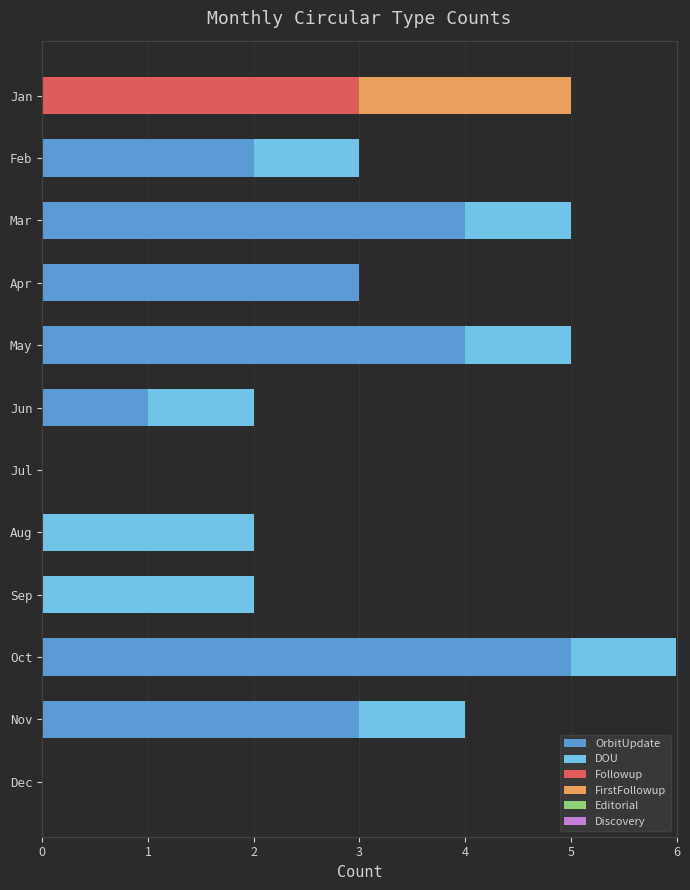

At which label does OrbitUpdate reach its peak?

Oct